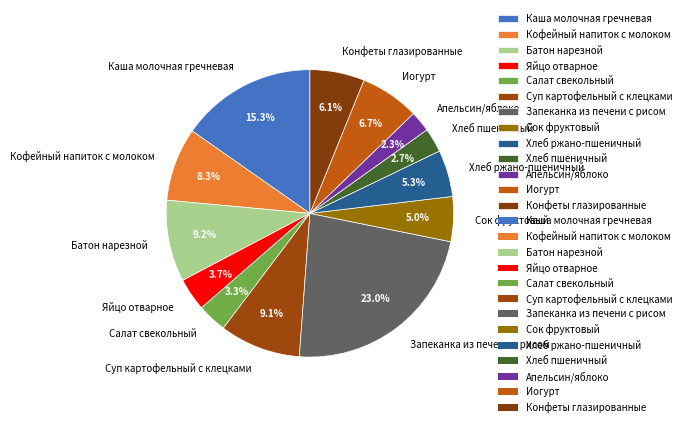

The Иогурт slice represents 1% of the pie. True or false?

False